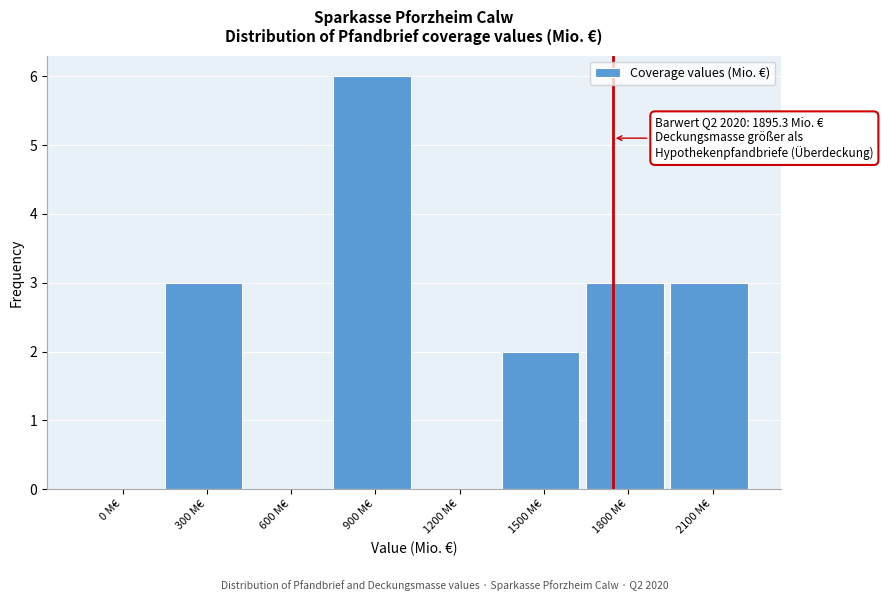

Reading left to right, what are all the values shown in this chart?

0 M€=0	300 M€=3	600 M€=0	900 M€=6	1200 M€=0	1500 M€=2	1800 M€=3	2100 M€=3